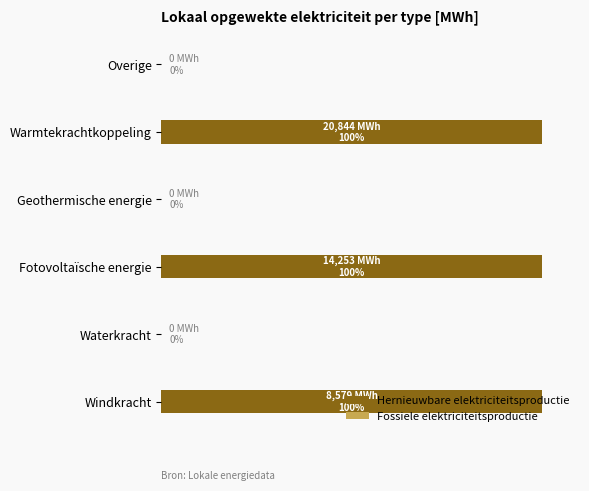

Are the bars horizontal?

Yes